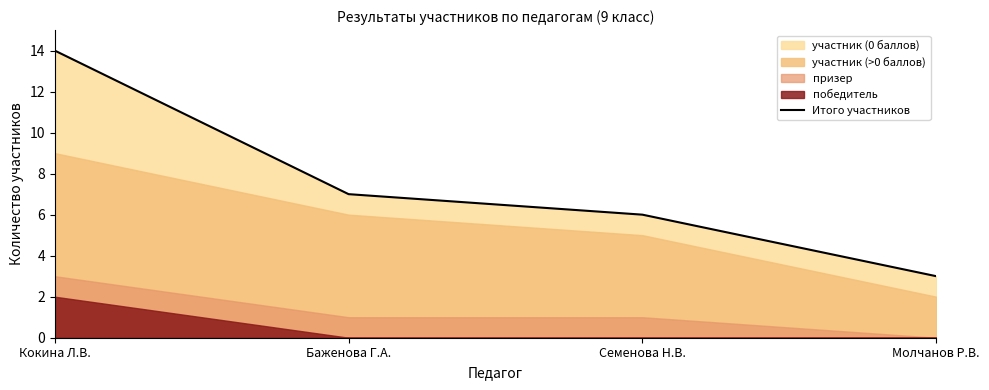

Reading left to right, what are all the values shown in this chart?

14	7	6	3